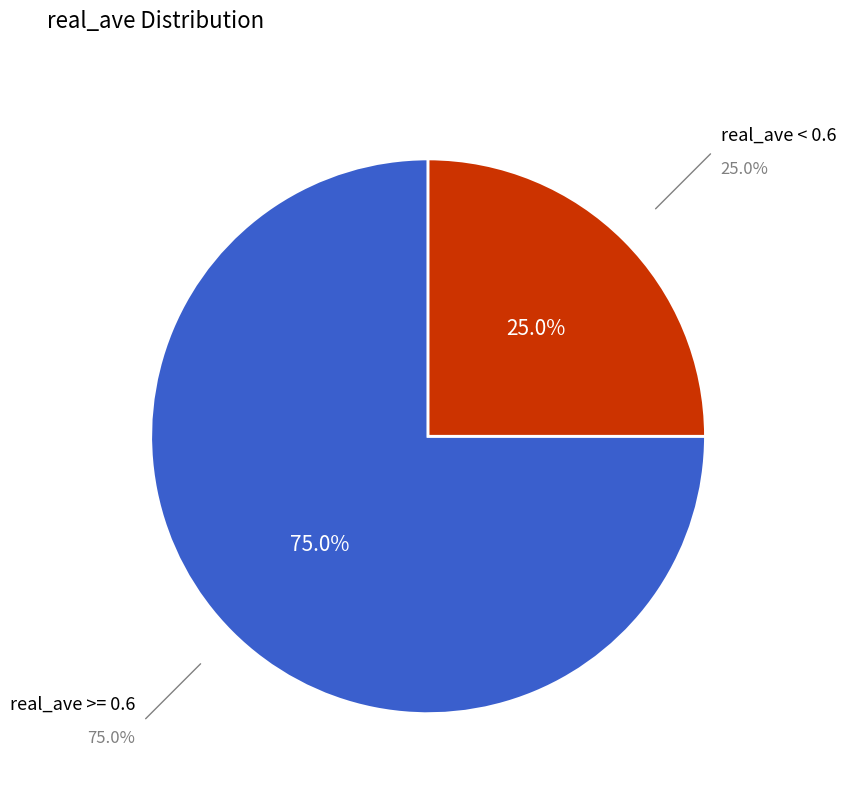

Is there any slice that represents more than half of the pie?

Yes